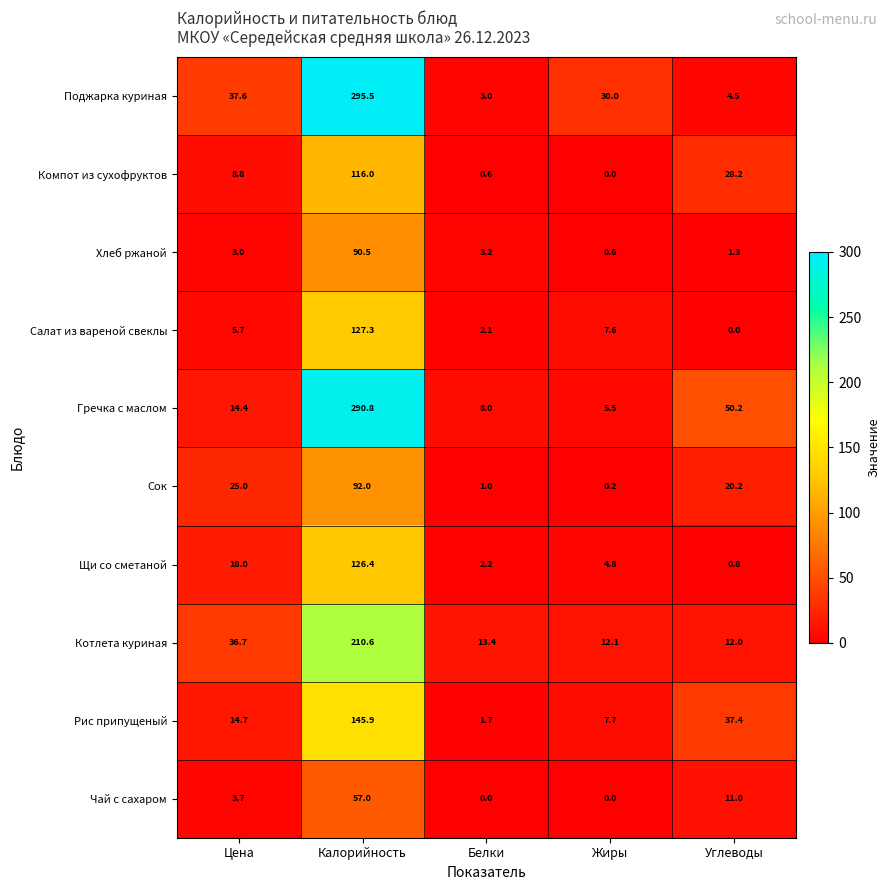

At which label is Щи со сметаной closest to 63?

Цена